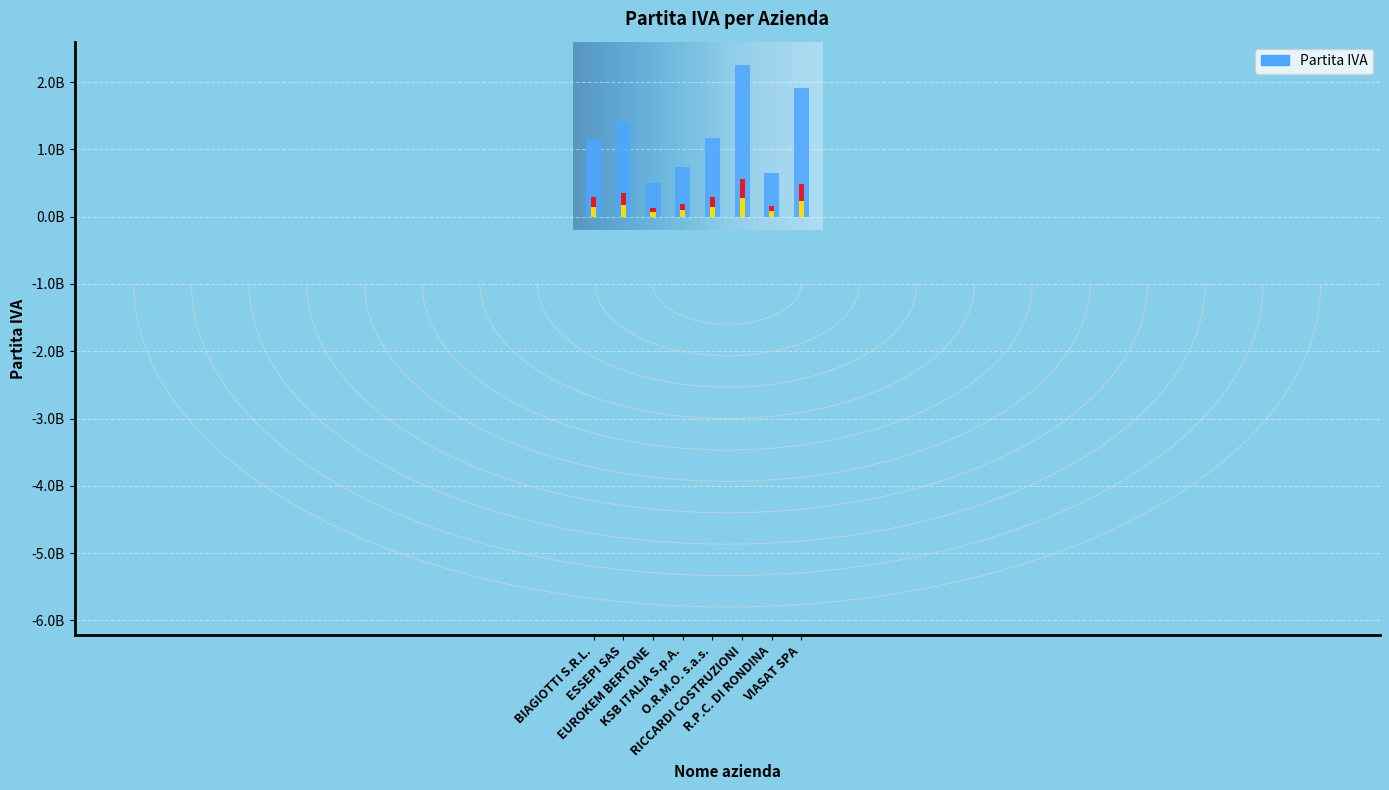

Is it true that the value at VIASAT SPA is 1916221003?

True